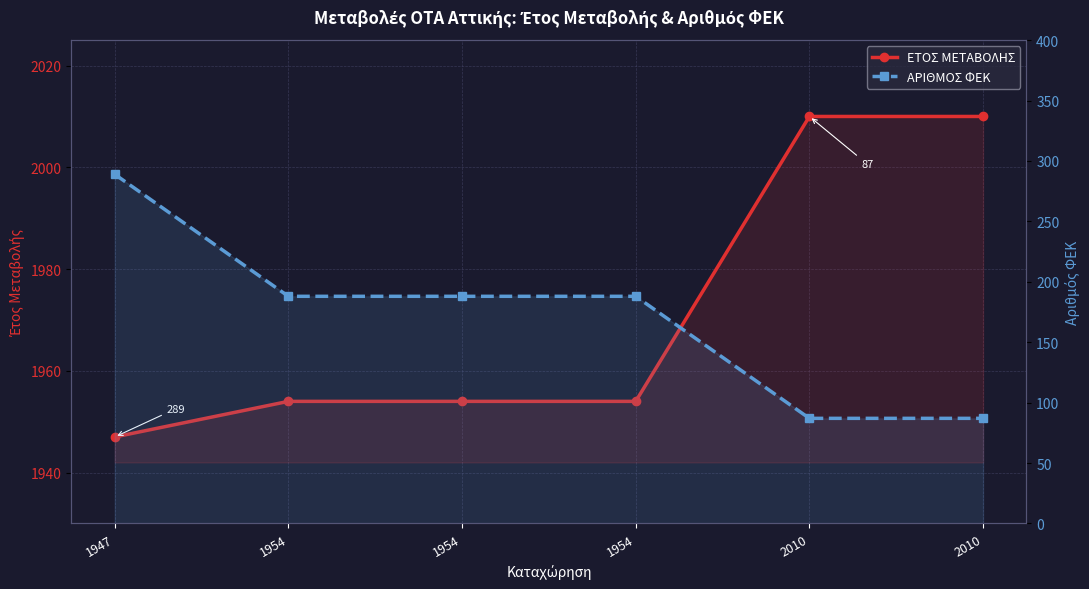

What is the difference between the maximum and minimum values in the ΕΤΟΣ ΜΕΤΑΒΟΛΗΣ series?

63